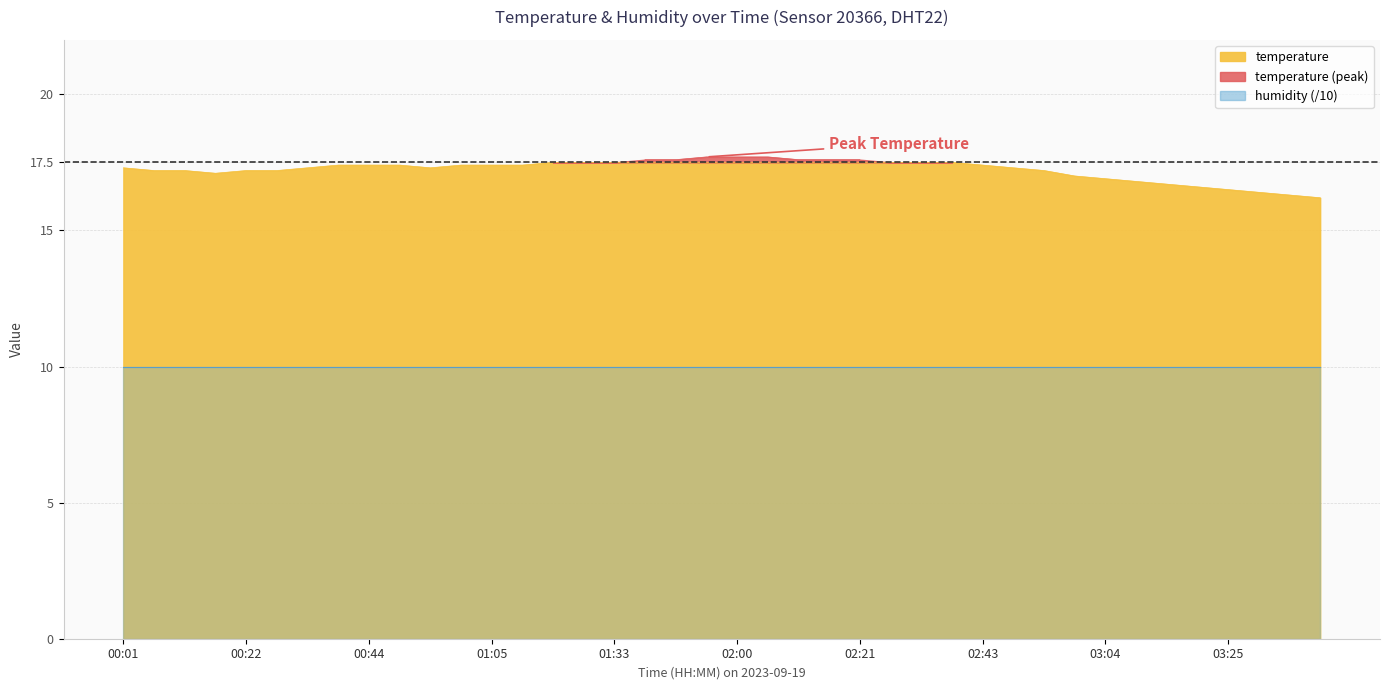

What is the value of the 20th point from the left?

17.5